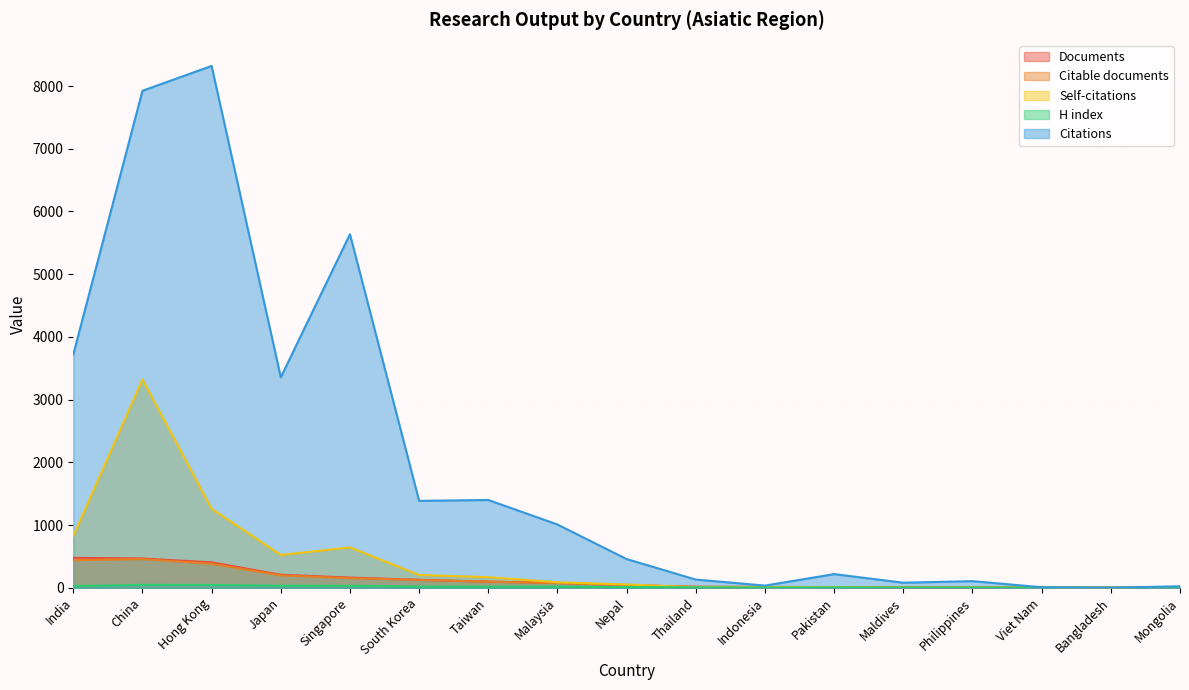

How many values in the Documents series are below 42?

8